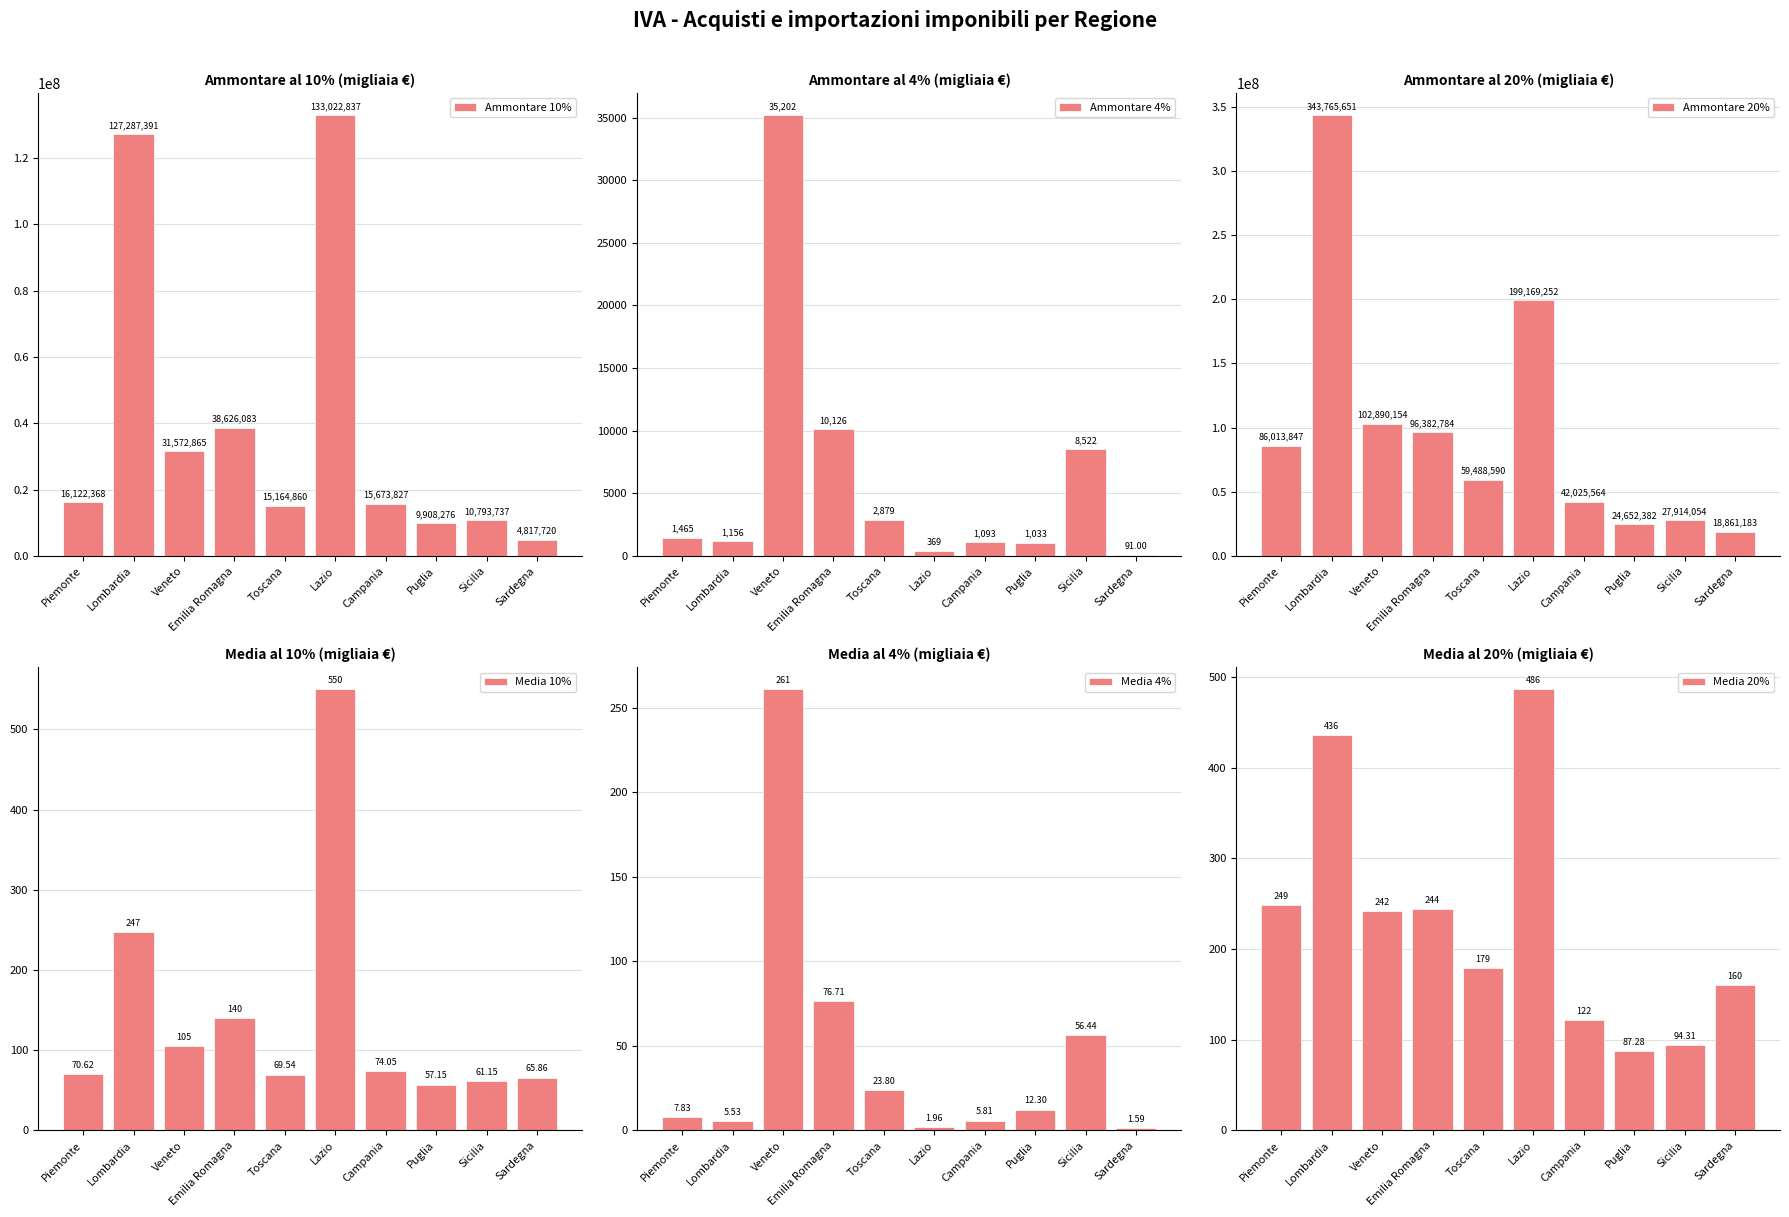

How many data points in Media 20% are above 242?

5